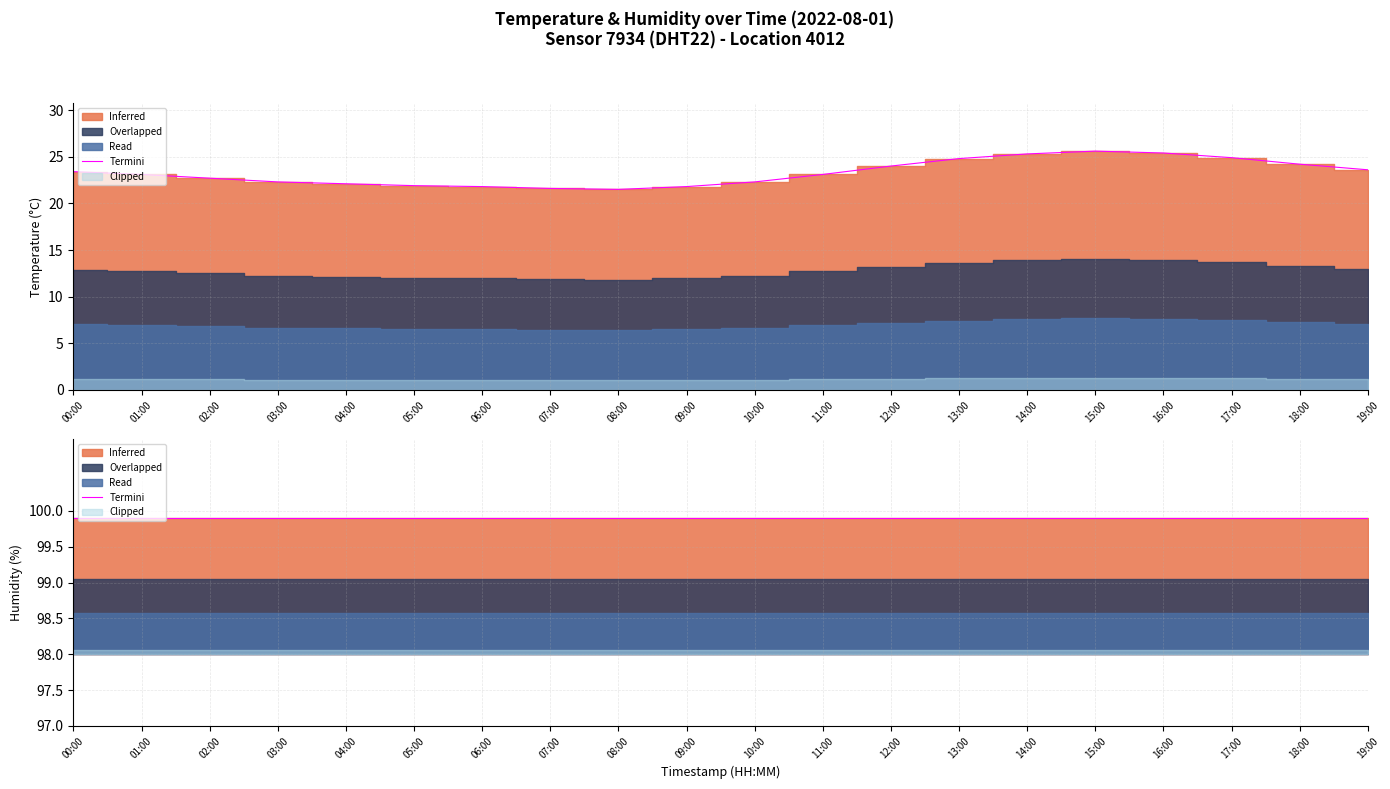

Reading left to right, what are all the values shown in this chart?

00:00=23.4	01:00=23.1	02:00=22.7	03:00=22.3	04:00=22.1	05:00=21.9	06:00=21.8	07:00=21.6	08:00=21.5	09:00=21.8	10:00=22.3	11:00=23.1	12:00=24.0	13:00=24.8	14:00=25.3	15:00=25.6	16:00=25.4	17:00=24.9	18:00=24.2	19:00=23.6